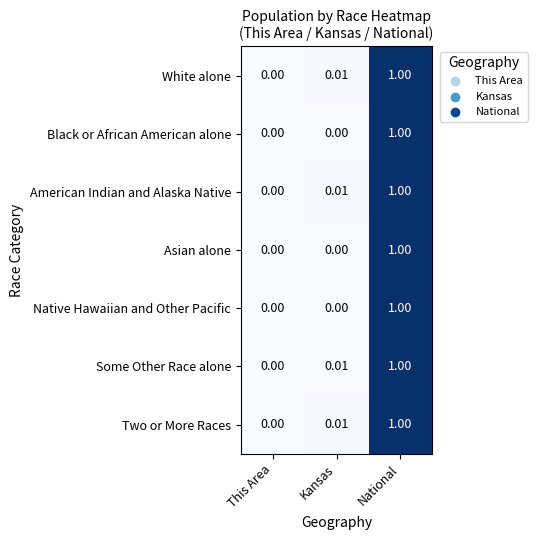

Which label corresponds to the largest value in the chart?

National